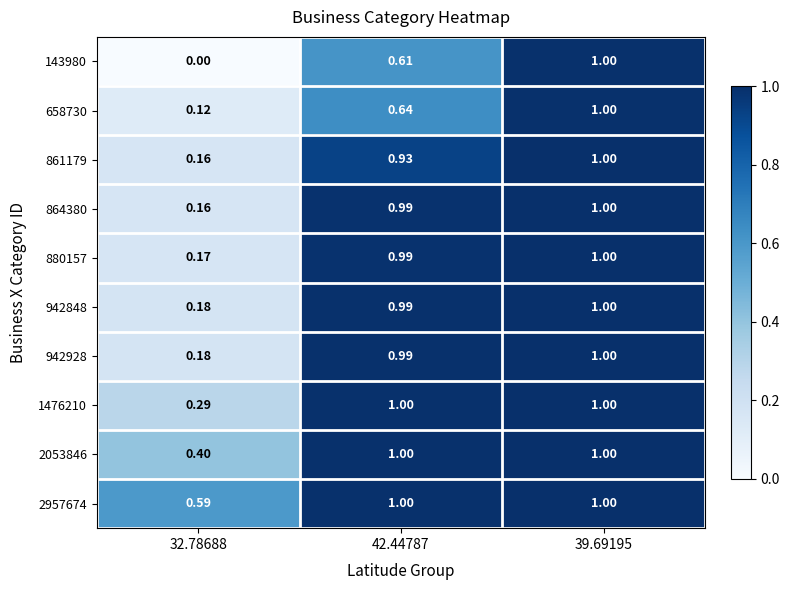

Is the value of 864380 at 39.69195 greater than the value of 880157 at 32.78688?

Yes